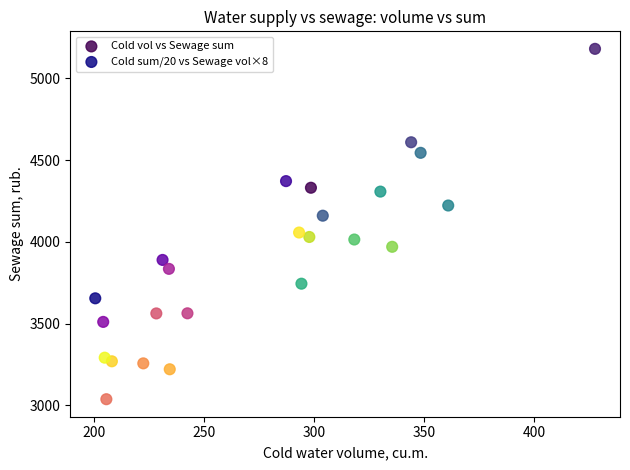

Which series has the widest spread of Y values?

Cold vol vs Sewage sum